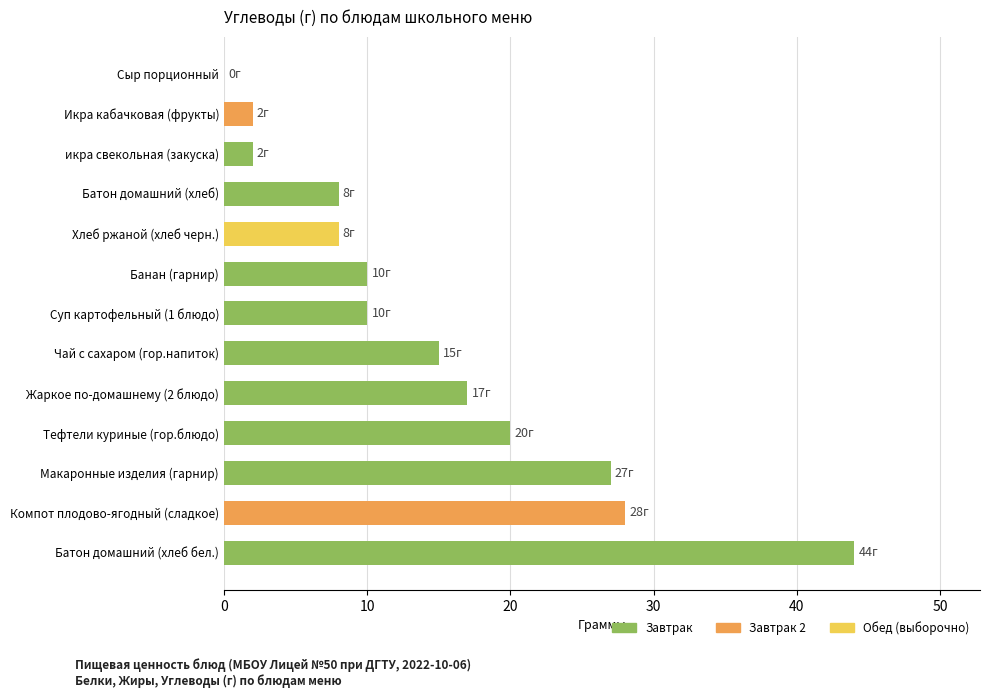

Is it true that the value at Суп картофельный (1 блюдо) is 10?

True